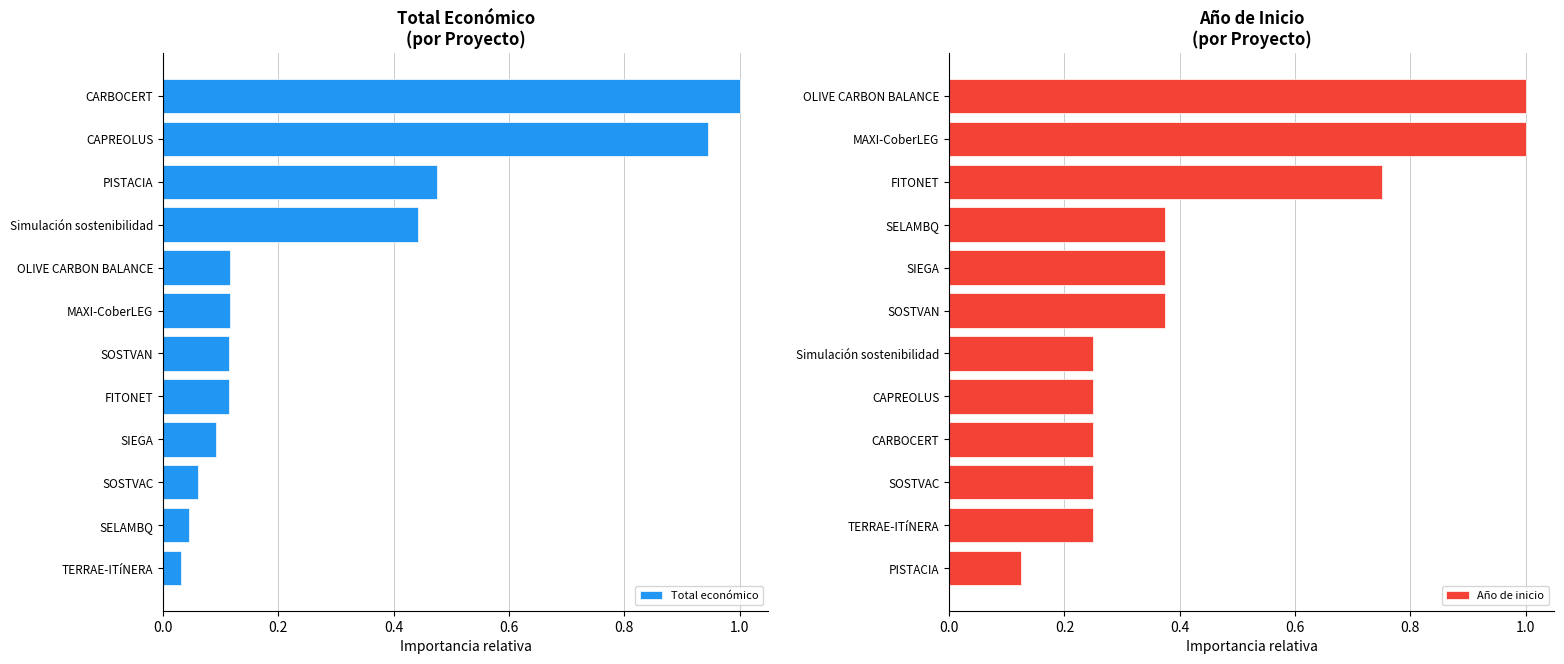

How many bars are there in each group?

2